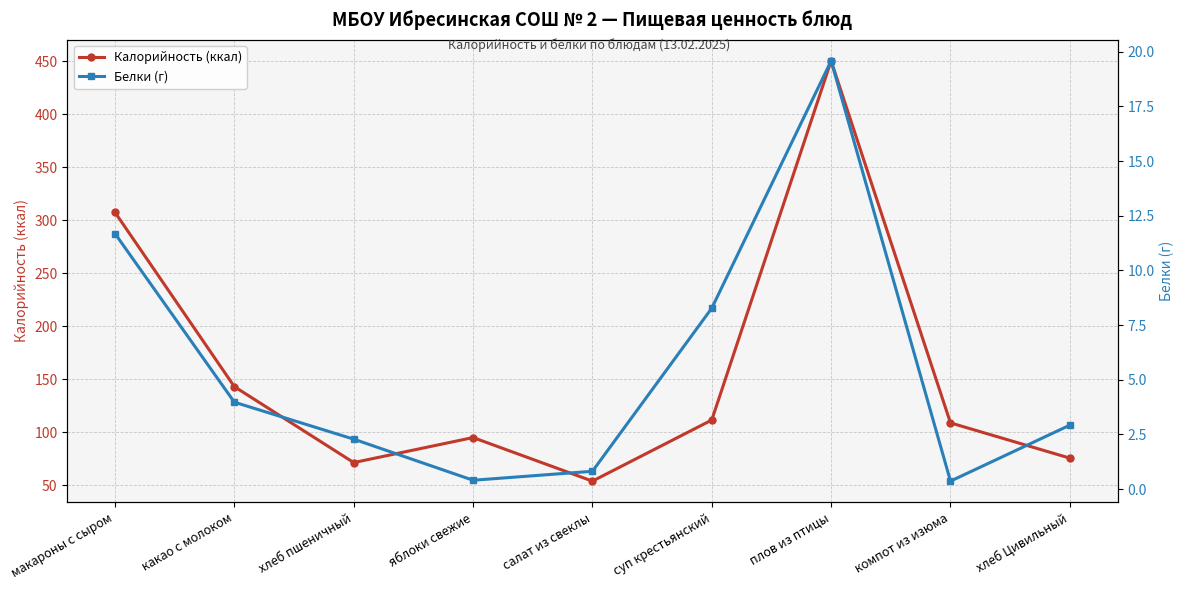

How many data points in Белки (г) are above 2?

6